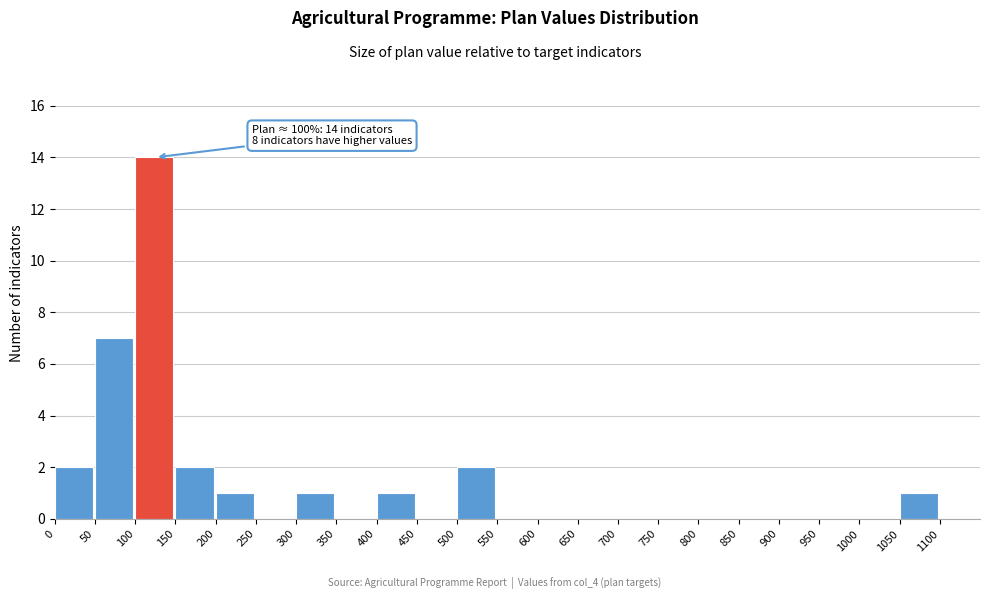

Over which range of the x-axis is the bar tallest?

100 to 150